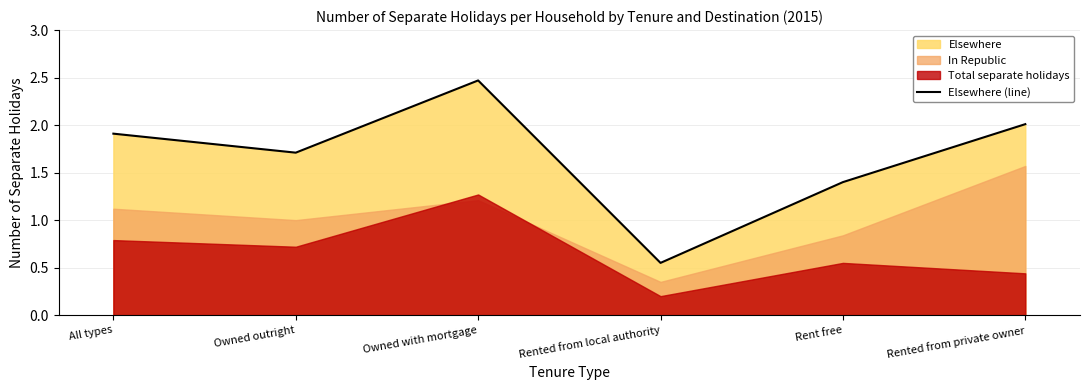

What is the change in value from Owned outright to Rented from private owner?

+0.3